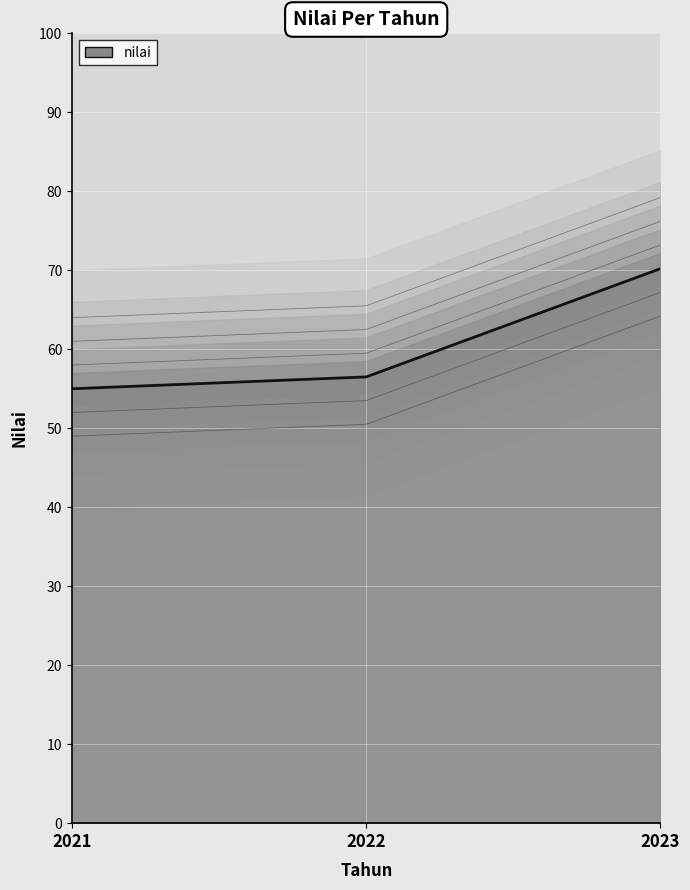

Where does the contour_6 series first go above 62?

2022